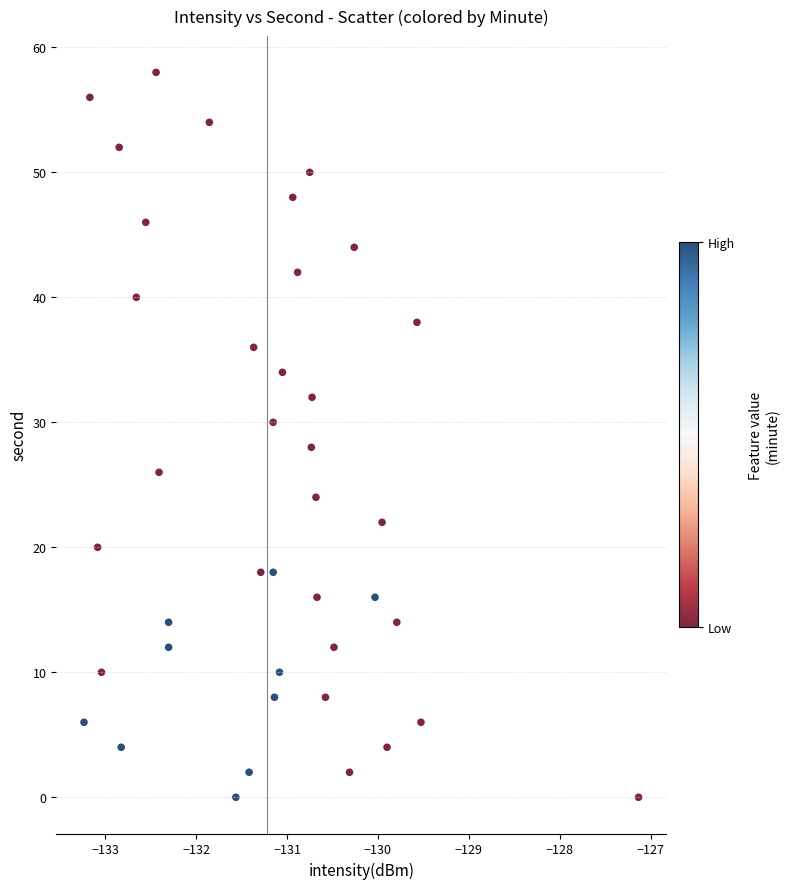

What is the range of Y values (max minus min)?

58